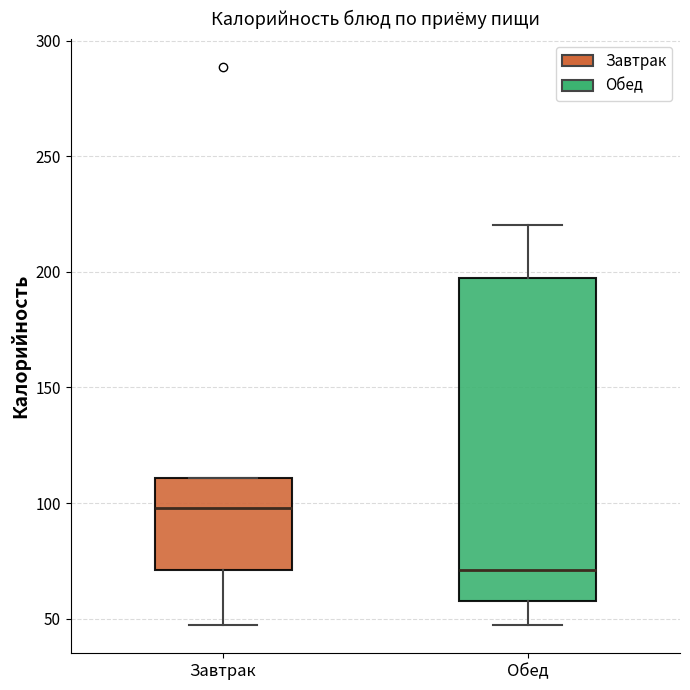

Where is the lower edge of the box for Завтрак on the y-axis? The values are not printed on the chart, so give them approximately, as read against the axis.

70